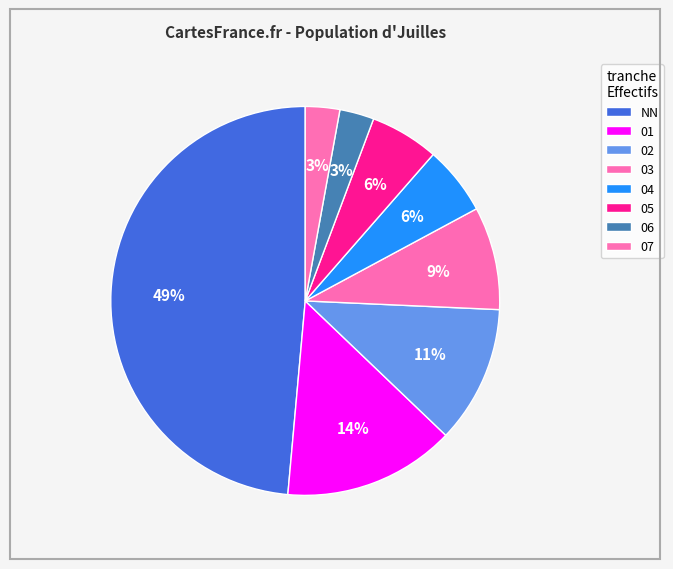

Does any single category account for the majority?

No